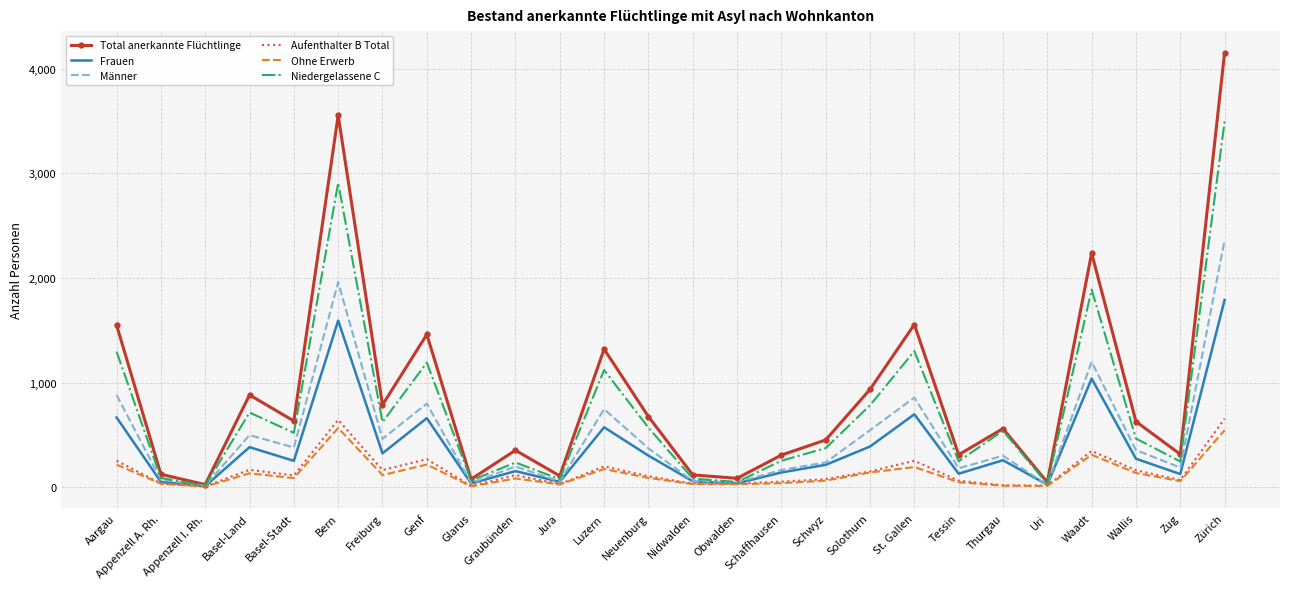

Which series has the widest spread of values?

Total anerkannte Flüchtlinge